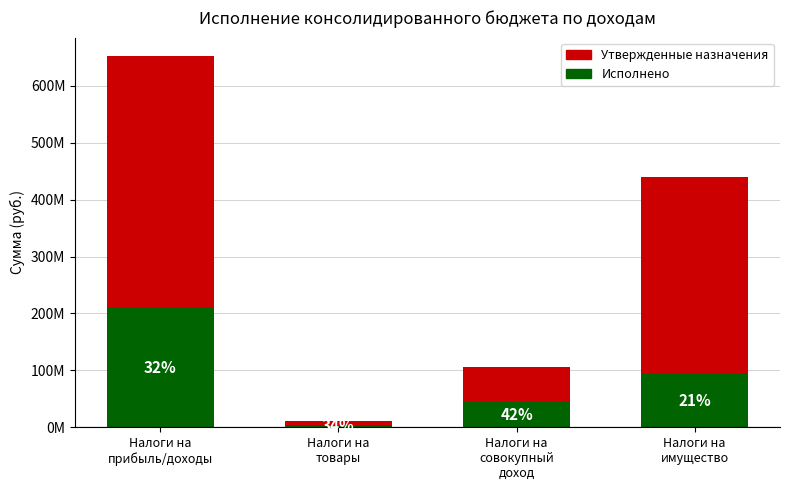

Count the number of data series in this chart.

2